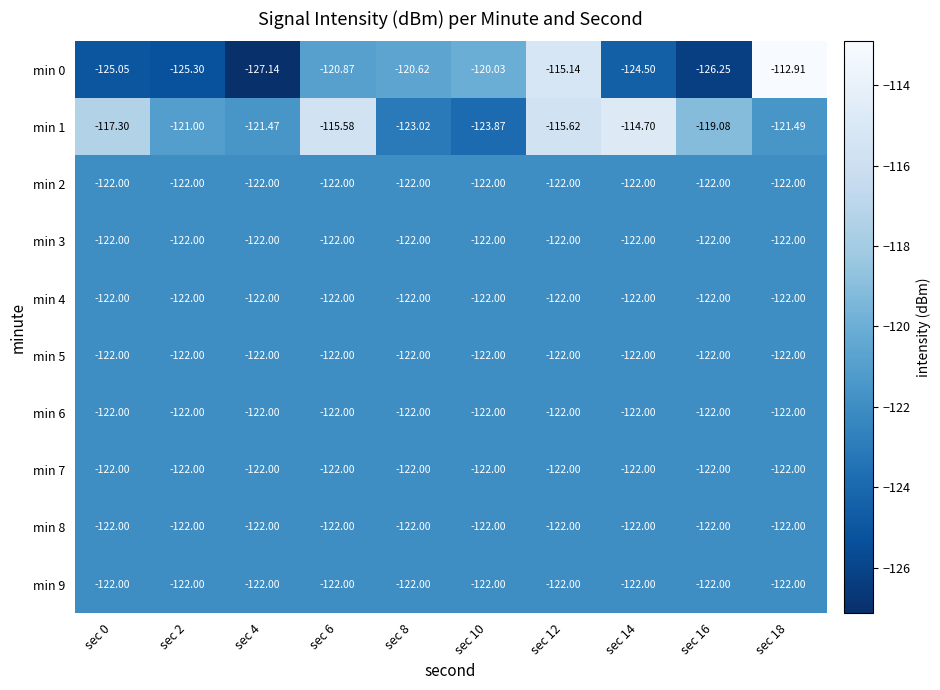

Is the value of min 0 at sec 16 greater than the value of min 9 at sec 8?

No